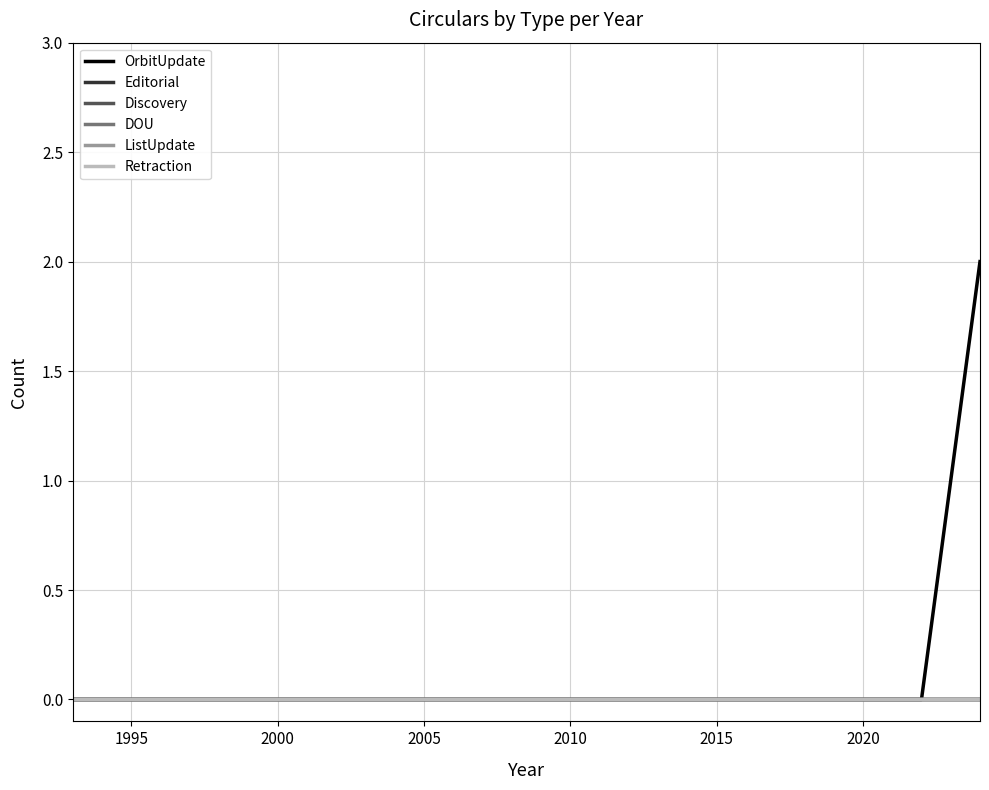

Does the chart display data point markers on the line(s)?

No